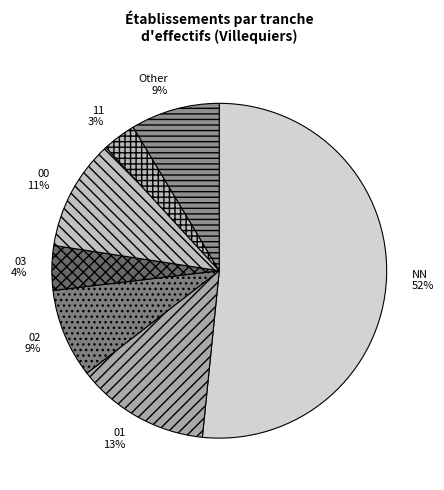

To the nearest percent, what portion does 11 represent?

3%